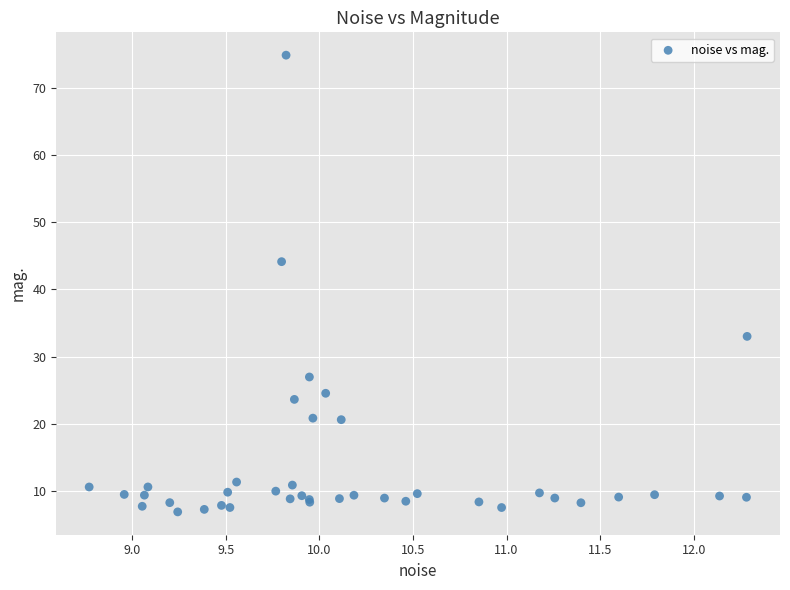

What Y value in the scatter plot is closest to 40?

44.1